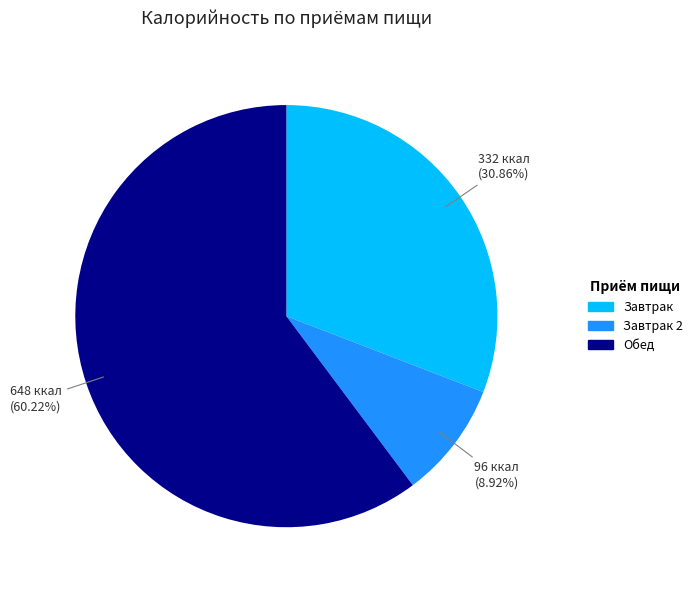

Which category has the smallest portion of the pie?

Завтрак 2